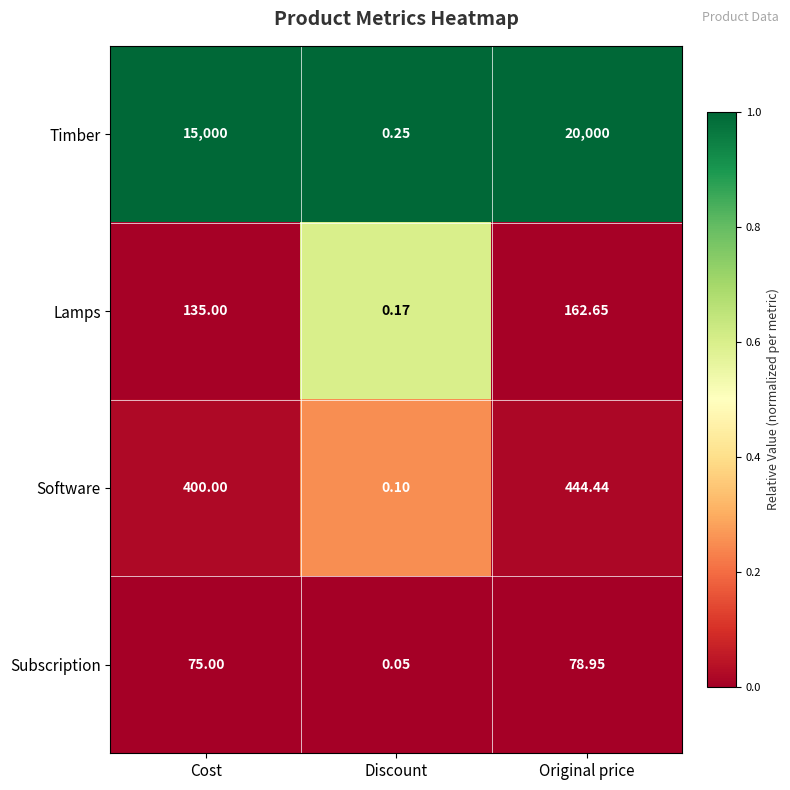

Which series has the largest total across all categories?

Timber